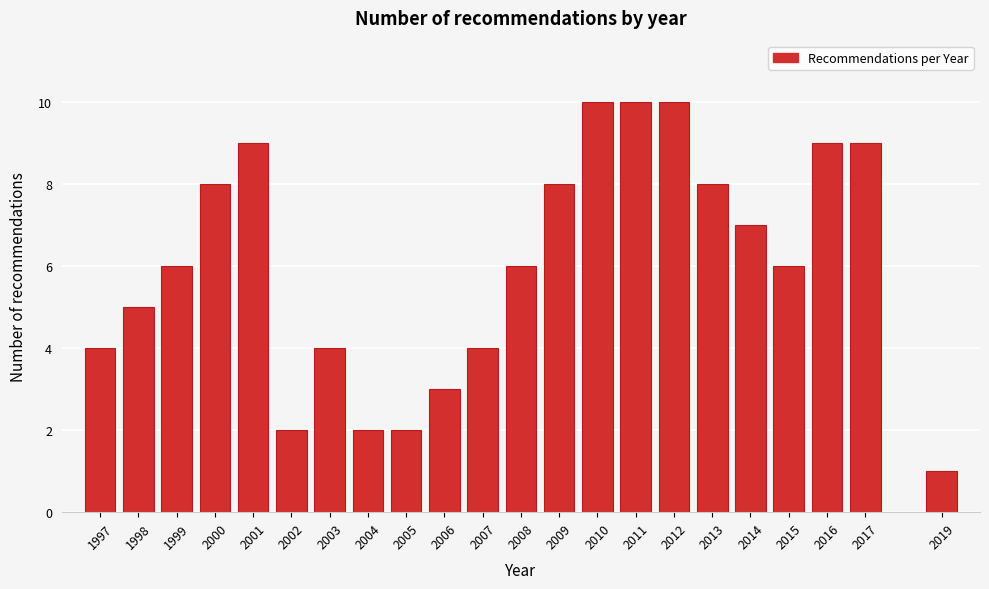

Reading right to left, what are all the values shown in this chart?

1	9	9	6	7	8	10	10	10	8	6	4	3	2	2	4	2	9	8	6	5	4